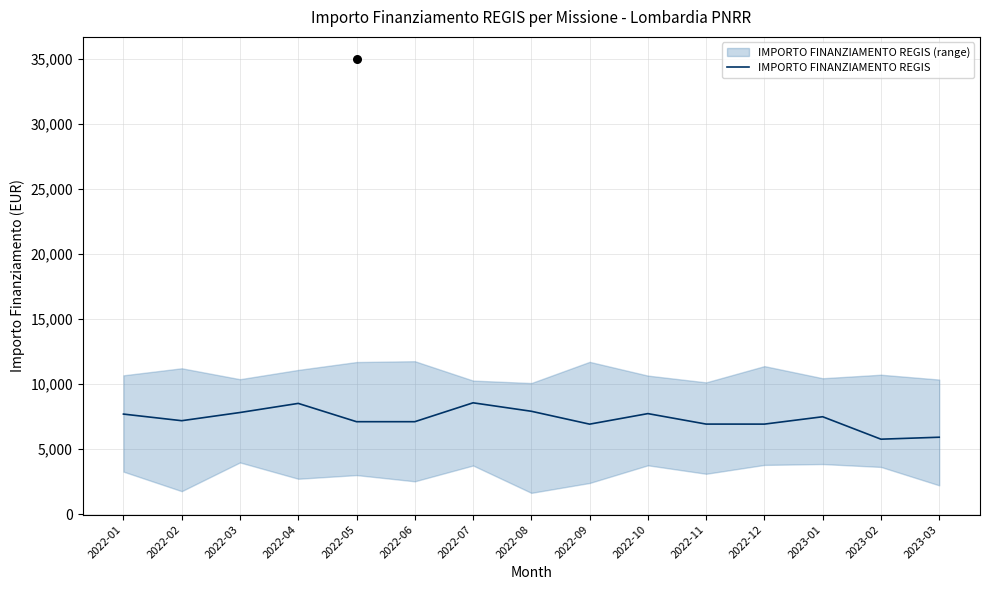

Which has a higher value, 2022-07 or 2023-02?

2022-07